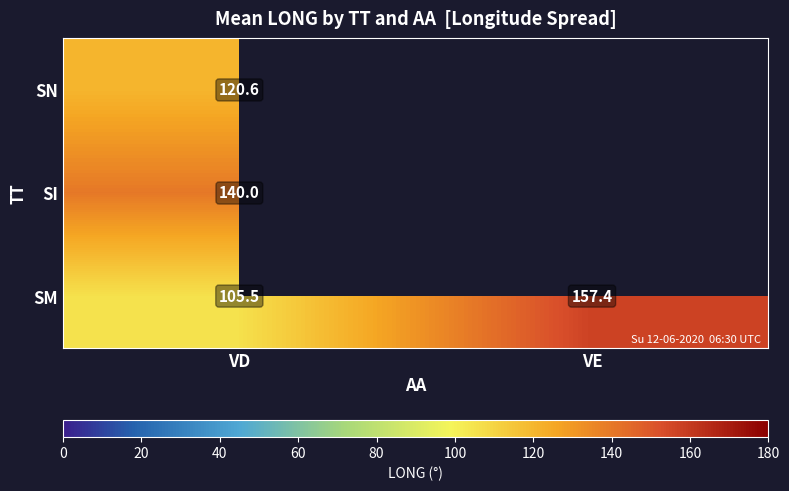

What is the approximate value of SM at VE?

157.4